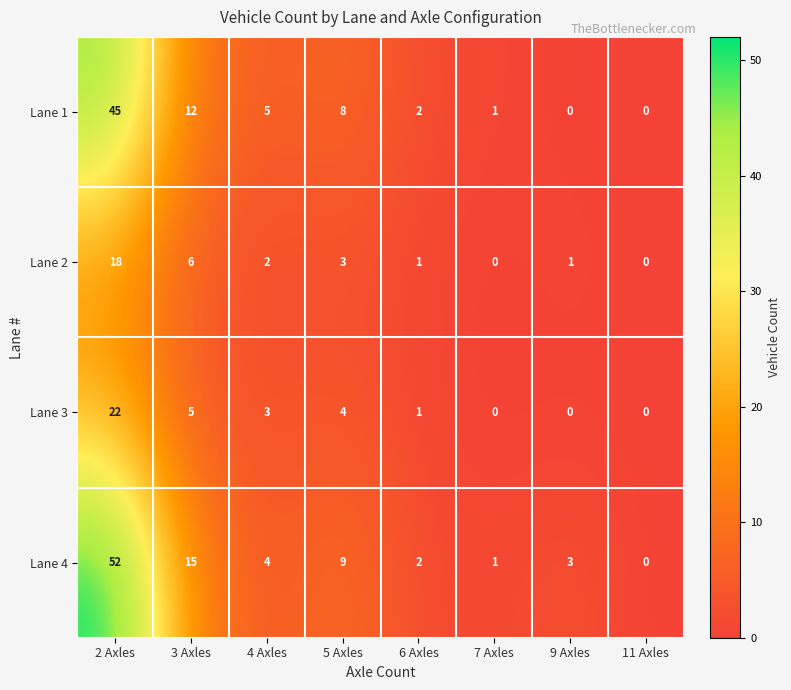

List the series in order of their peak value, highest first.

Lane 4, Lane 1, Lane 3, Lane 2